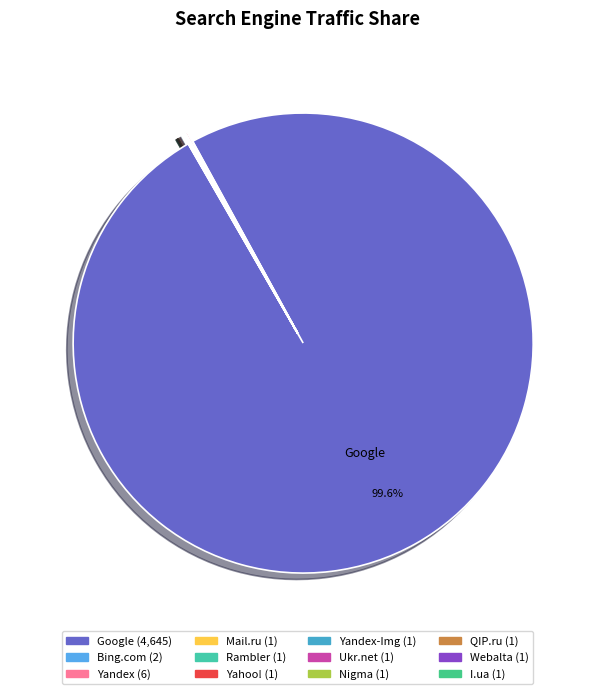

Count the number of slices in the pie.

12